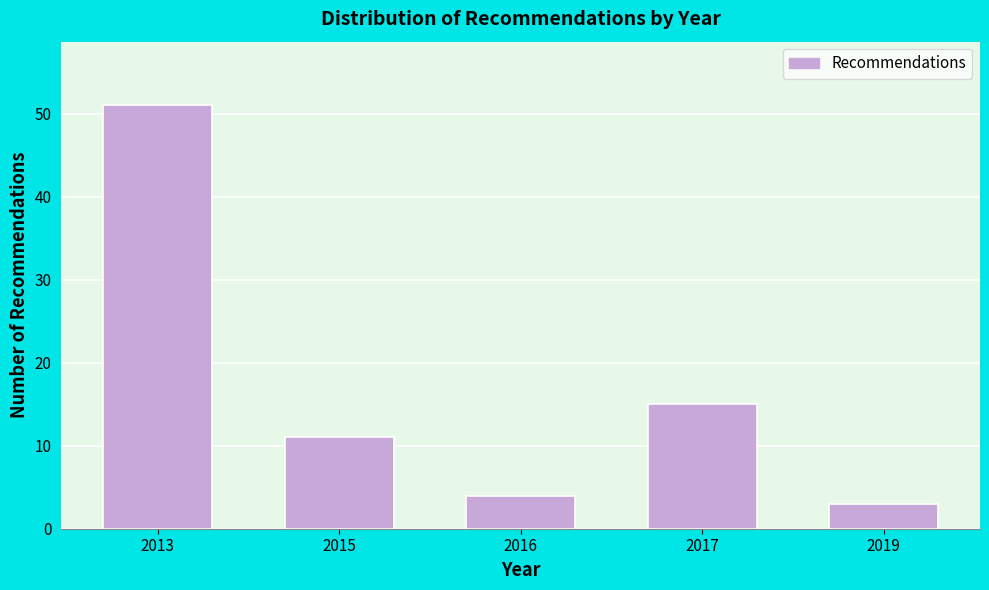

Reading left to right, transcribe all the data shown in this chart.

2013=51	2015=11	2016=4	2017=15	2019=3